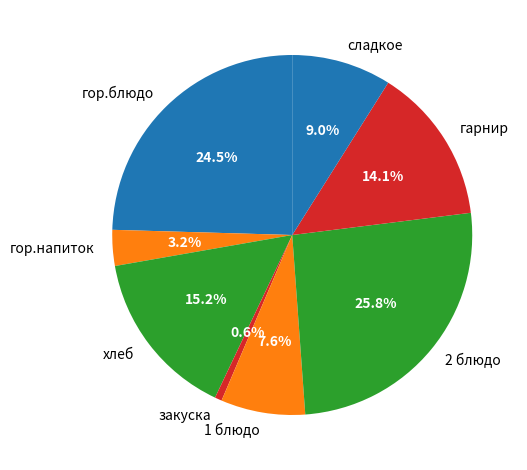

Which has a higher value, закуска or 2 блюдо?

2 блюдо